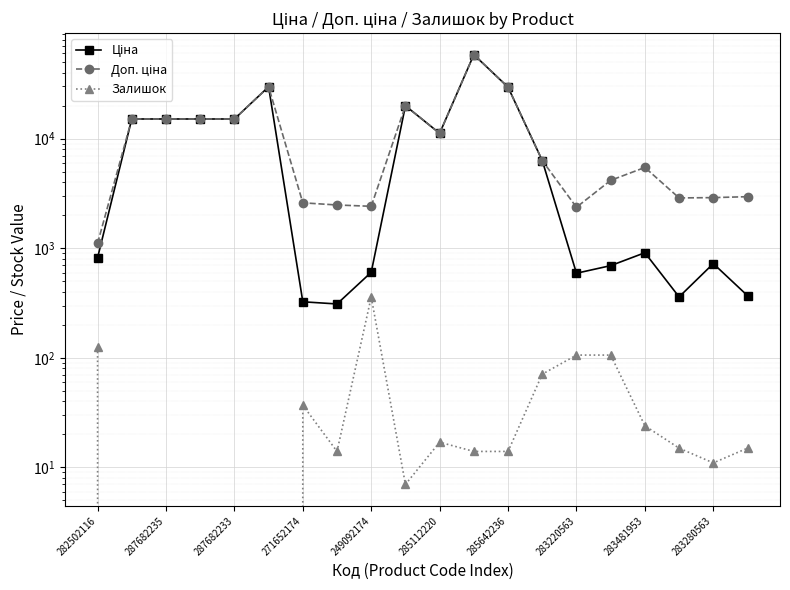

True or false: Доп. ціна and Залишок cross at least once.

False